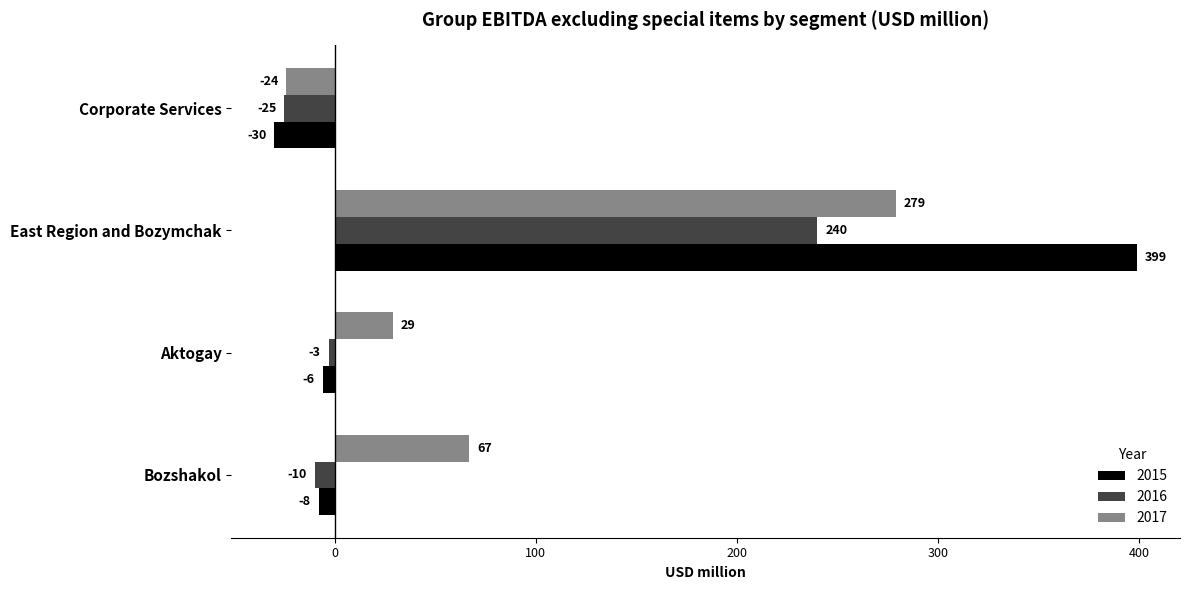

What is the highest value of the 2017 series?

279